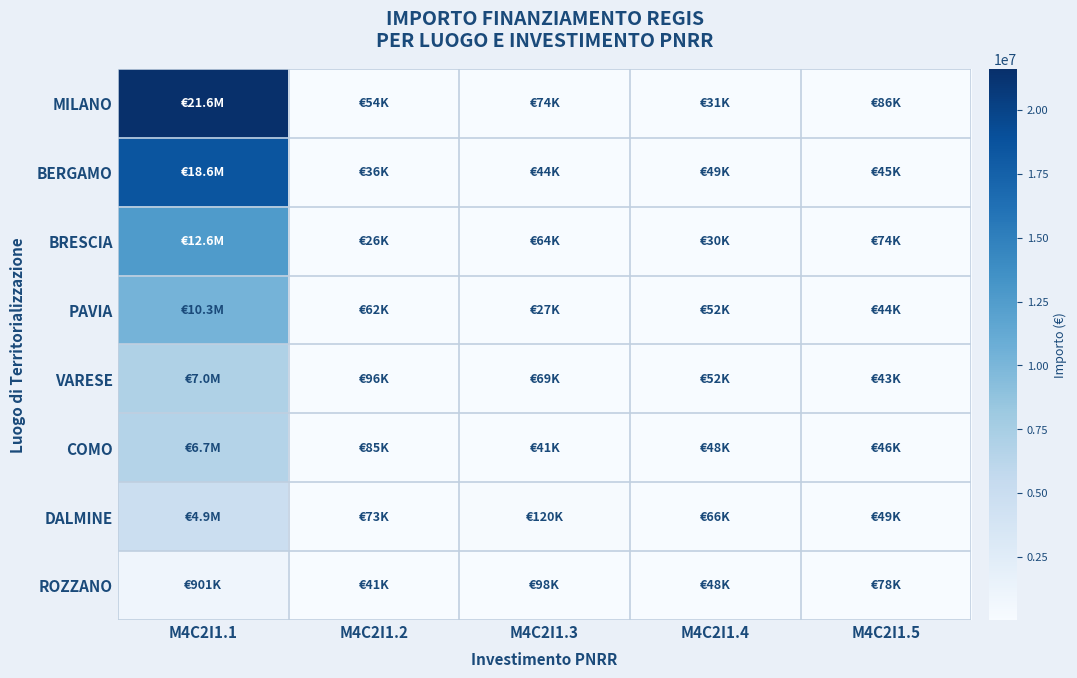

What is the difference between the highest and lowest values at M4C2I1.3?

92440.5